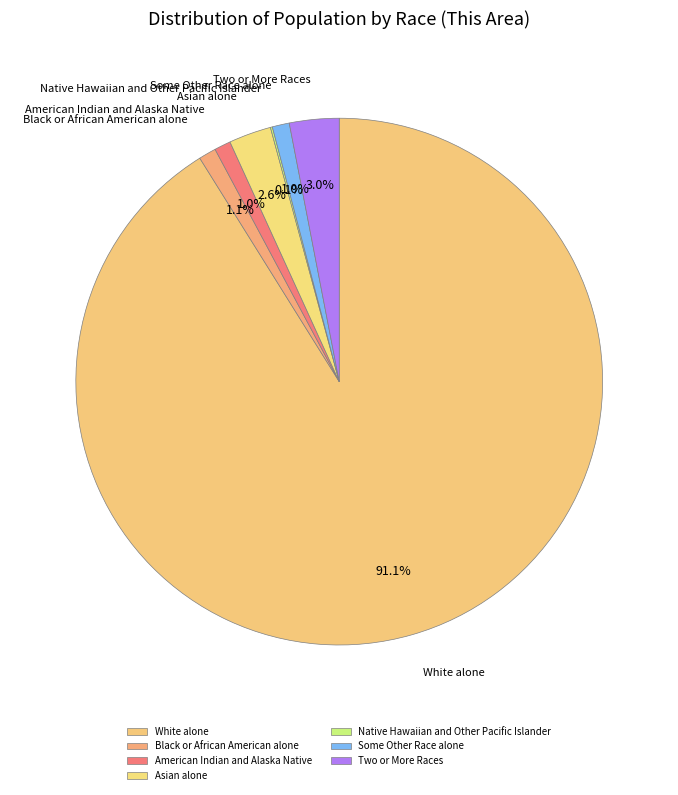

Which slice is the largest?

White alone